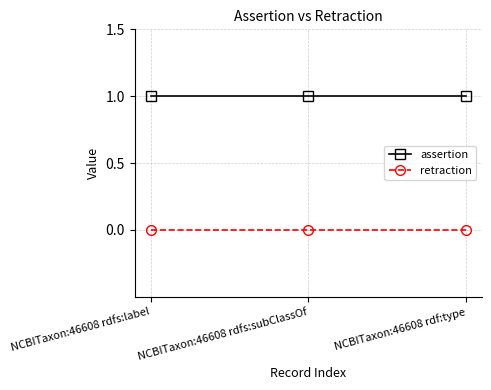

What is the label of the 1st point from the left?

NCBITaxon:46608 rdfs:label